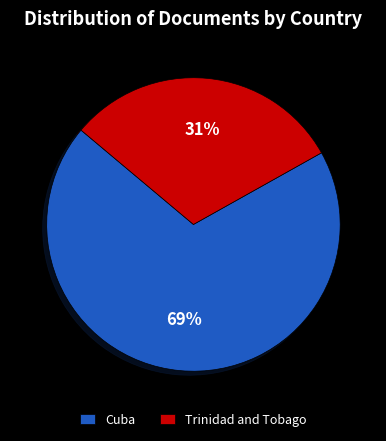

Rank the categories by value from lowest to highest.

Trinidad and Tobago, Cuba